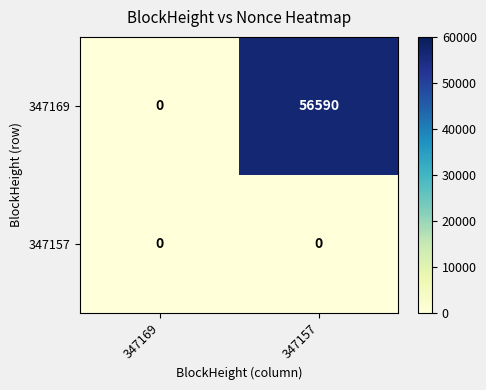

List the series in order of their peak value, highest first.

347169, 347157